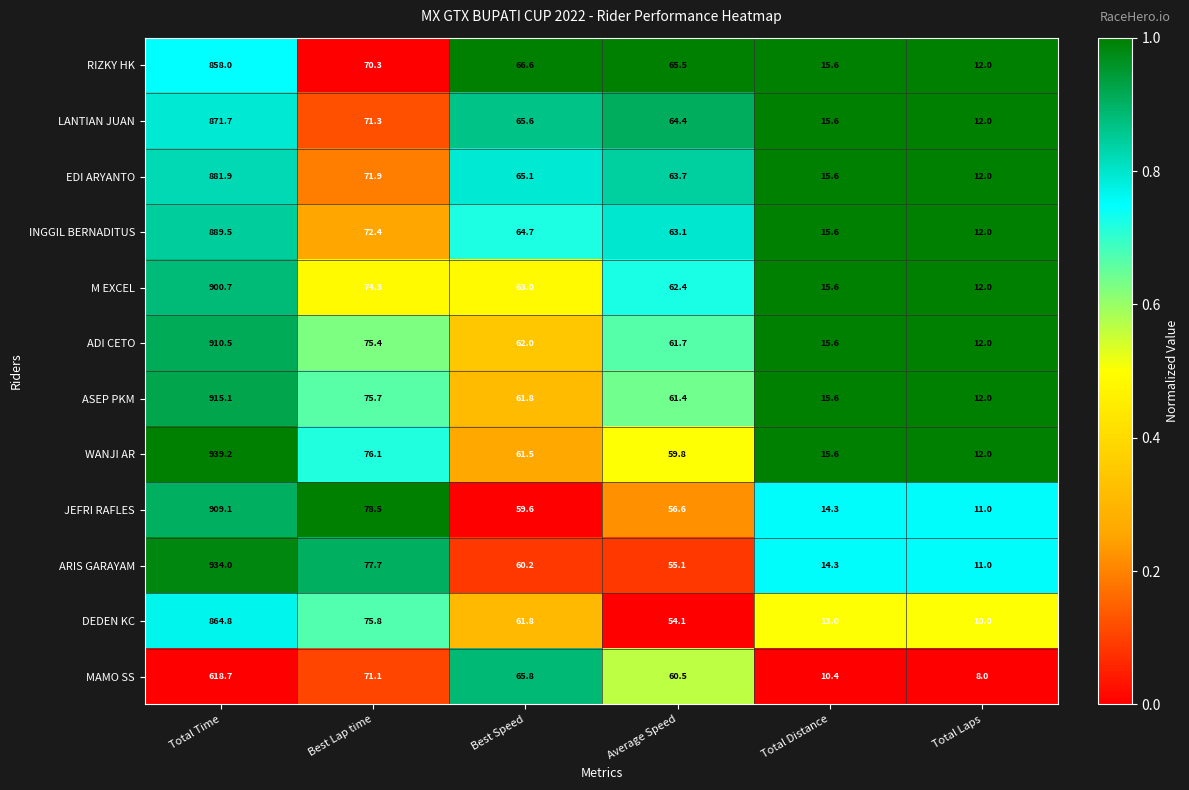

Which category has the highest value in the INGGIL BERNADITUS series?

Total Time